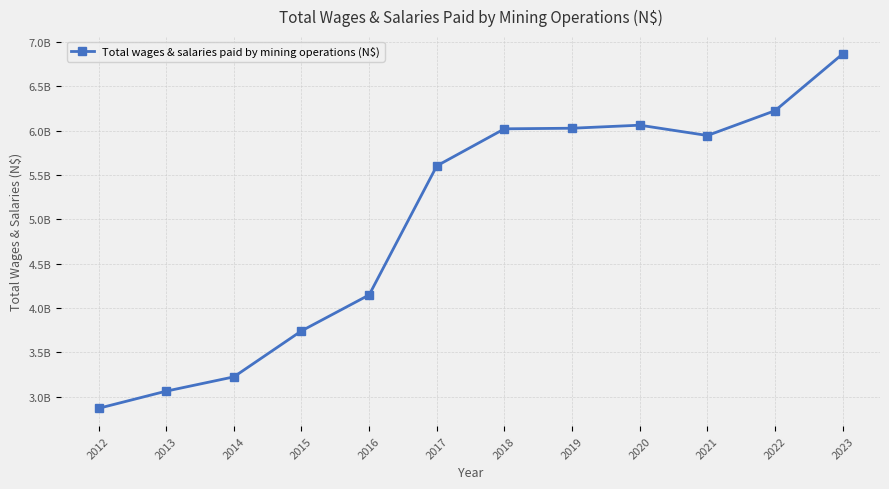

Between 2018 and 2020, which is larger?

2020